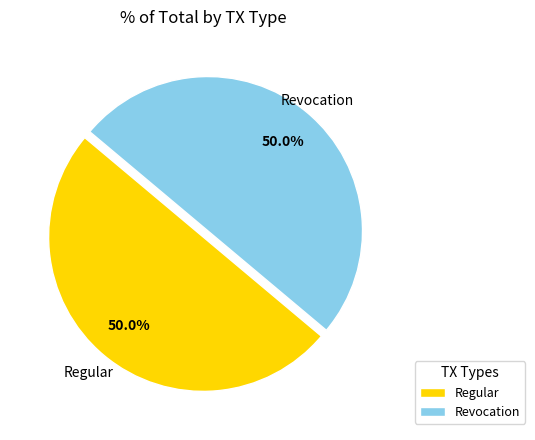

Approximately how many times larger is the value at Regular compared to Revocation?

1.0